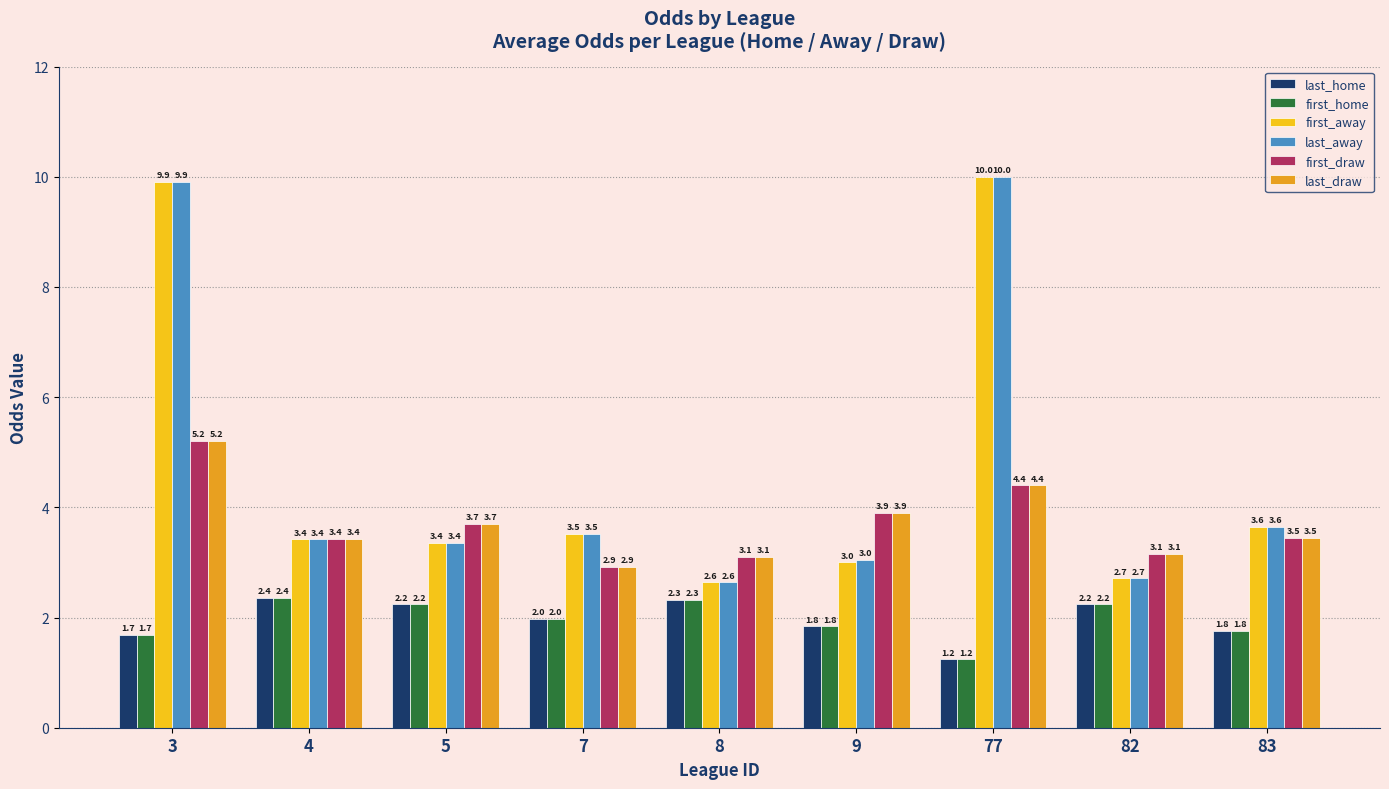

How many values in the first_draw series exceed 3?

8